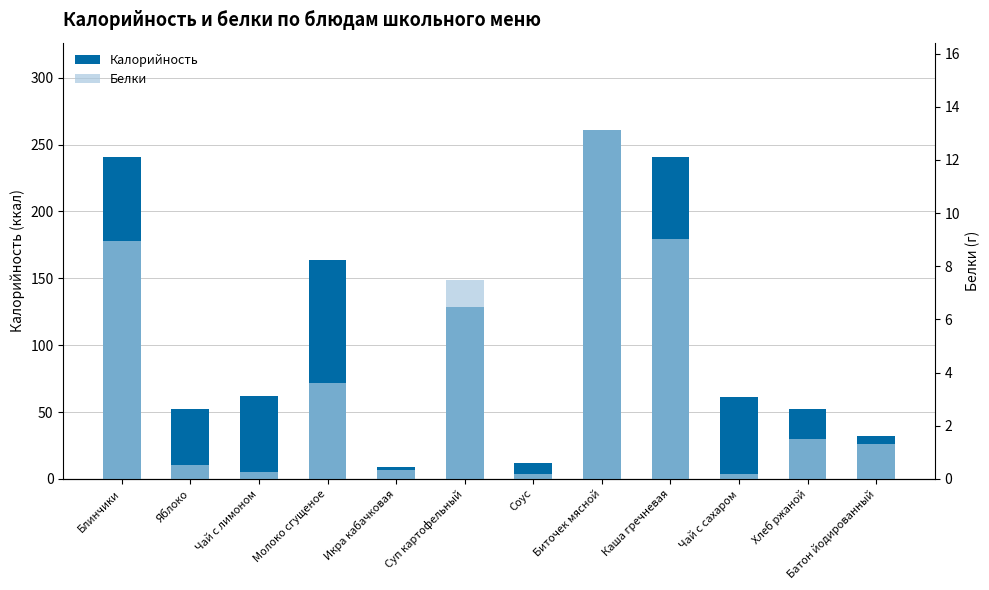

What is the difference between the second highest and minimum values in the Калорийность series?

232.1